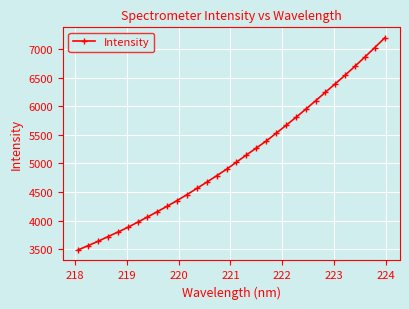

What is the difference between the maximum and minimum values?

3710.0